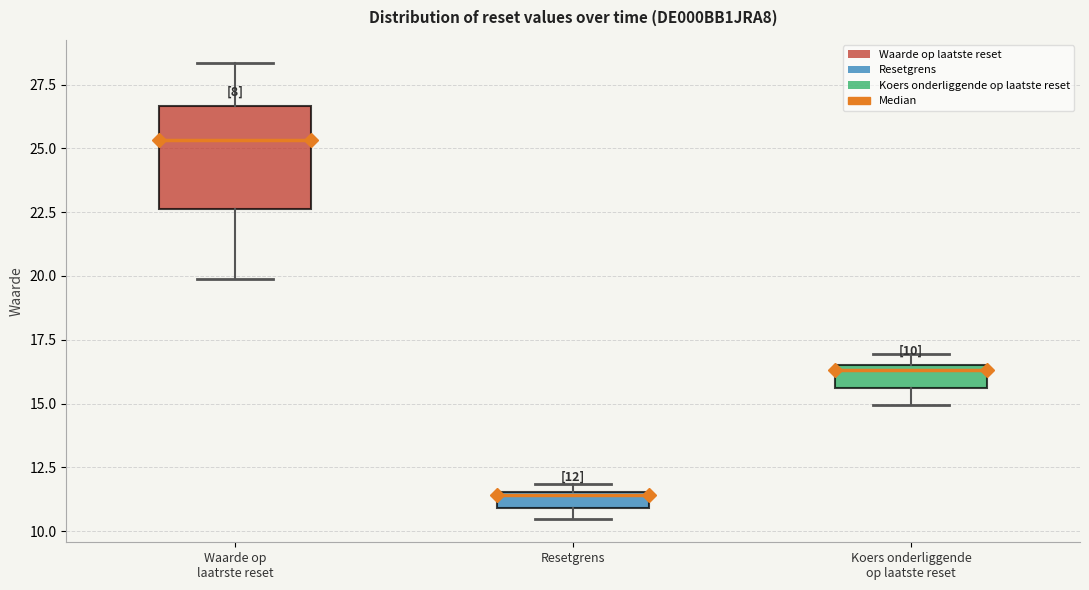

Comparing the boxes themselves (not the whiskers), which one is the tallest?

Waarde op laatrste reset